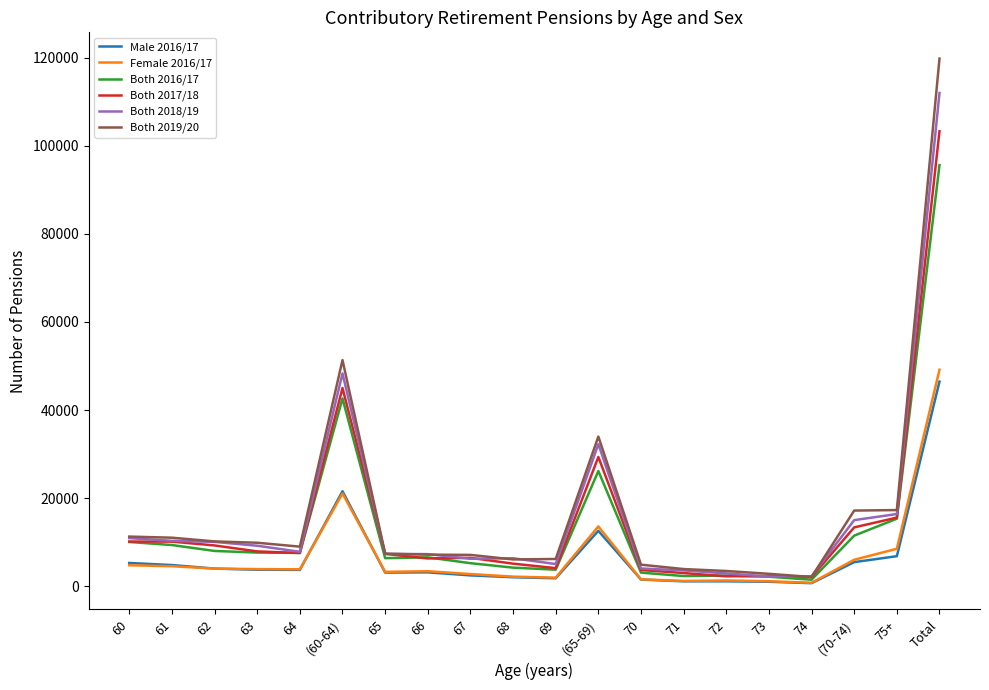

At which category is the sum across all series the highest?

Total